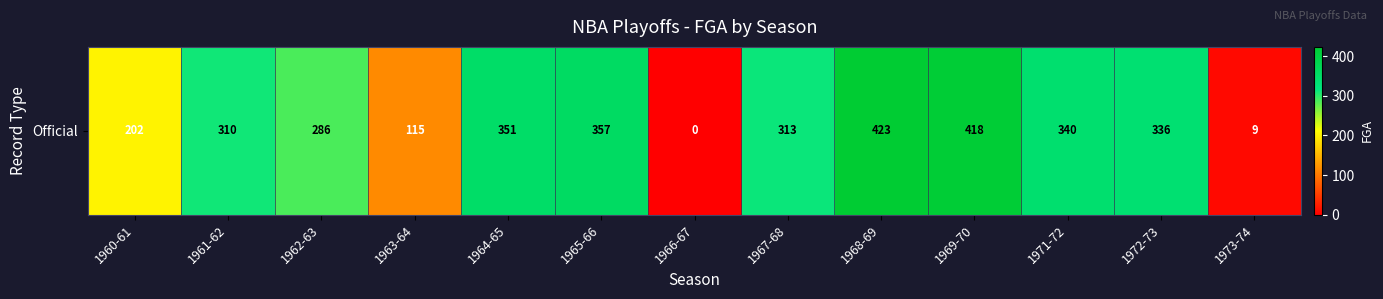

Which category has the lowest value across all series?

1966-67